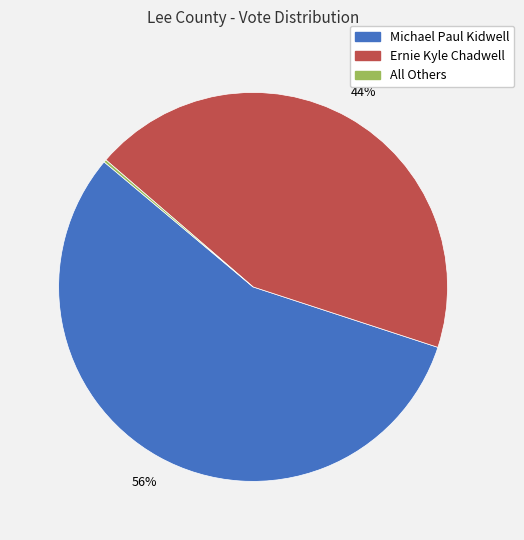

Which category accounts for the majority?

Michael Paul Kidwell